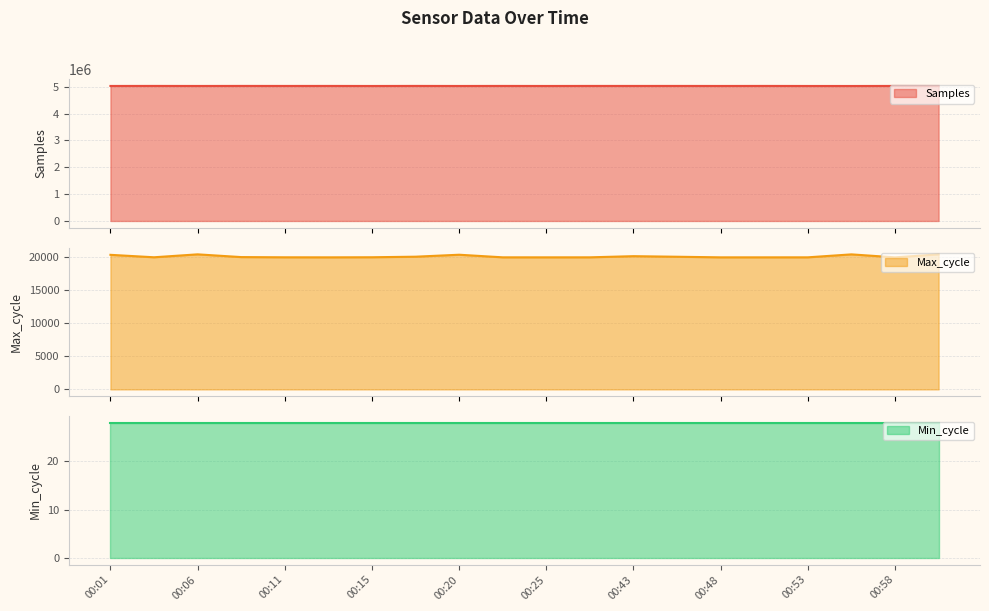

What is the highest value of the Samples series?

5032637